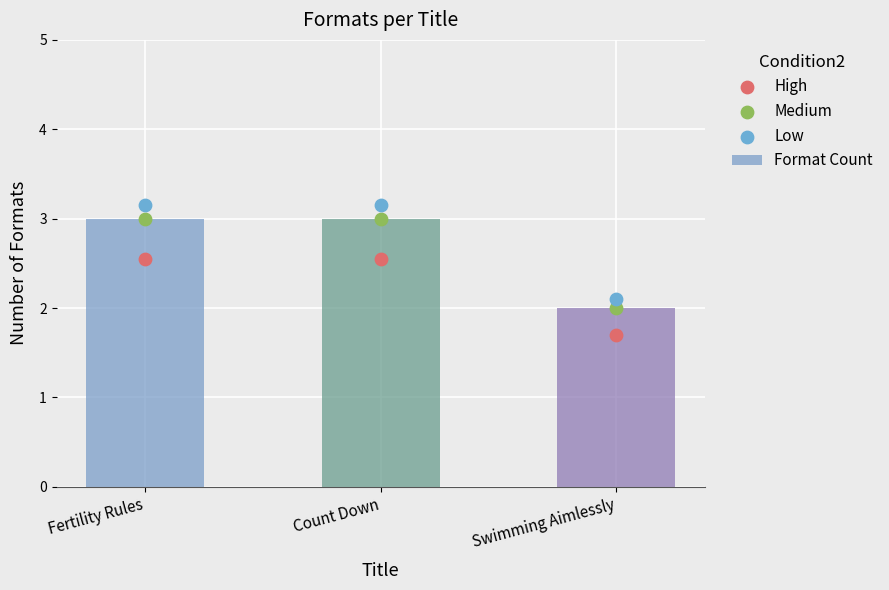

At which category is the sum across all series the highest?

Fertility Rules